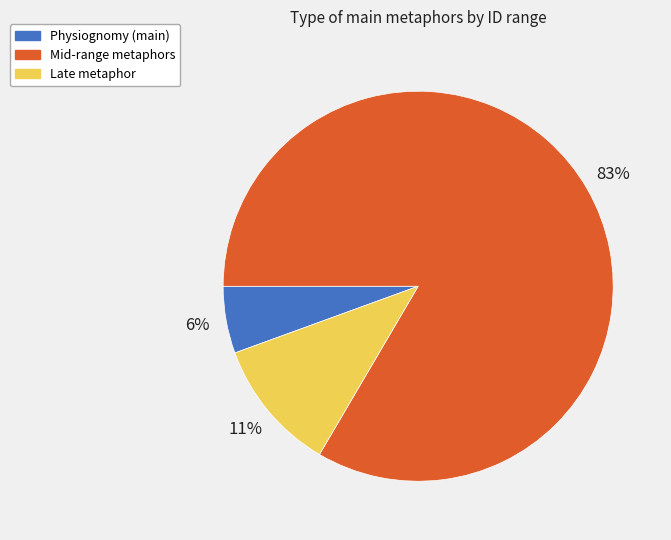

Does Mid-range metaphors account for over 50% of the chart?

Yes